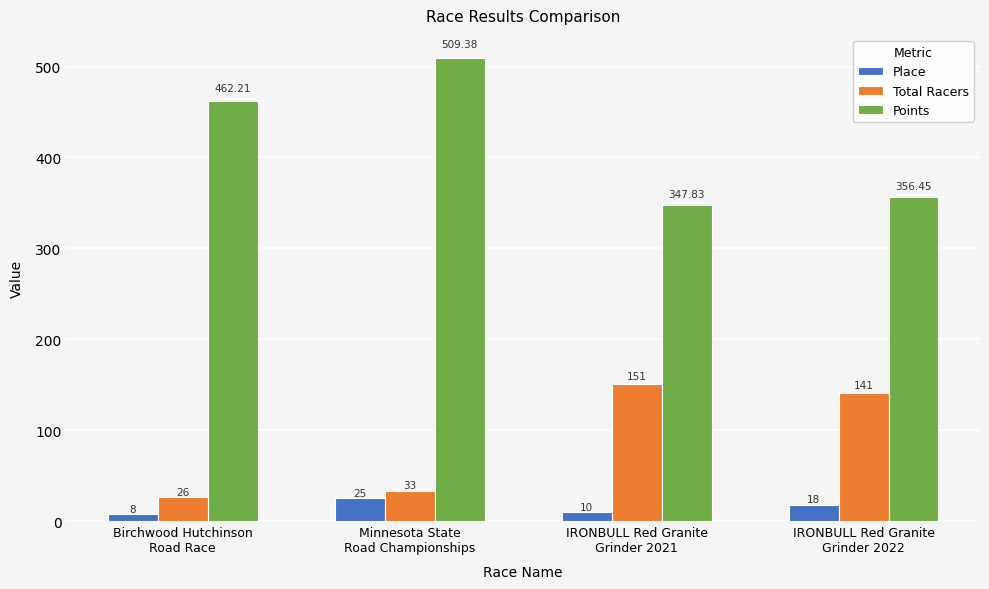

At which label is Points closest to 428?

Birchwood Hutchinson
Road Race